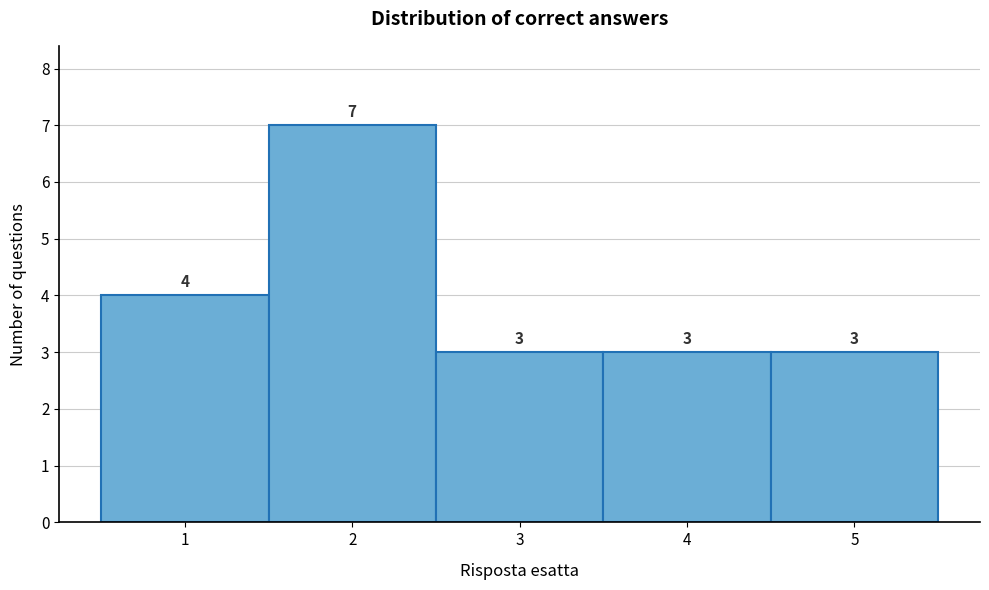

Over which range of the x-axis is the bar tallest?

1.5 to 2.5